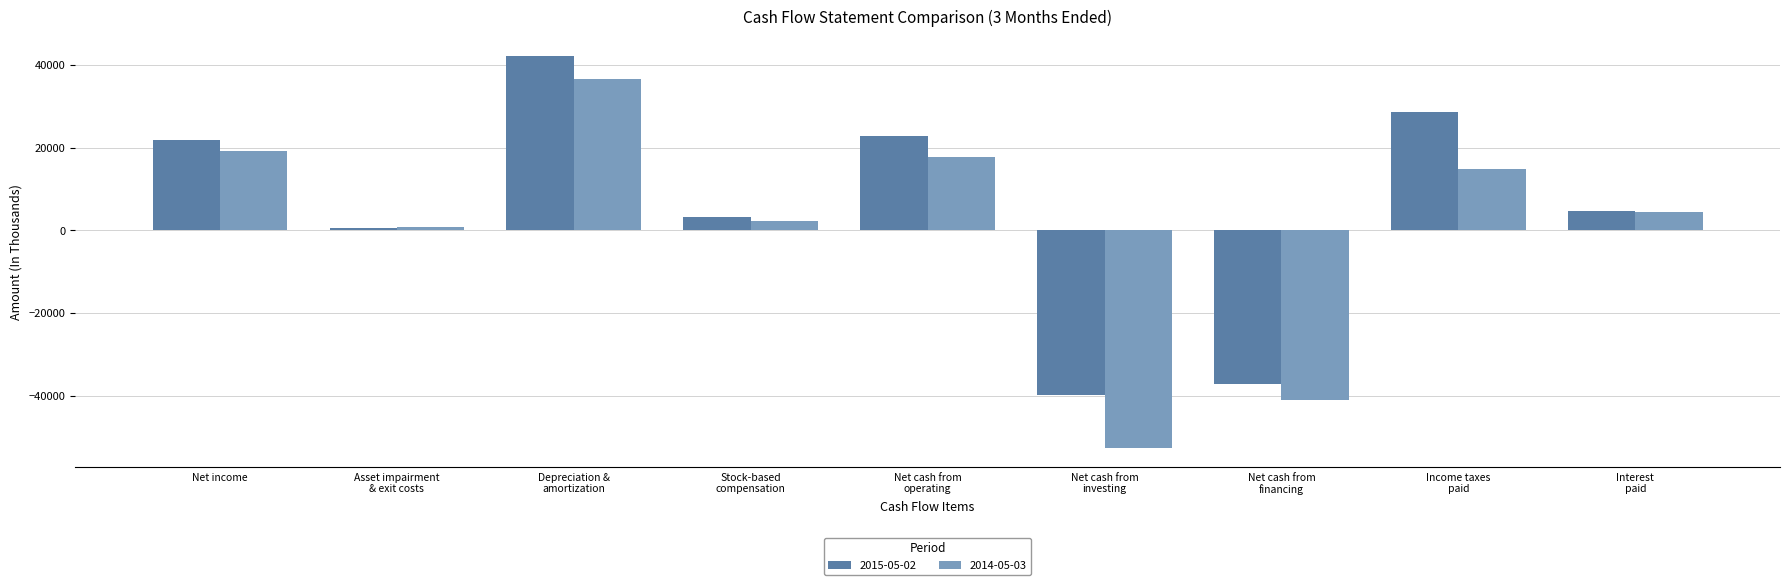

What is the label of the 6th bar from the left?

Net cash from
investing